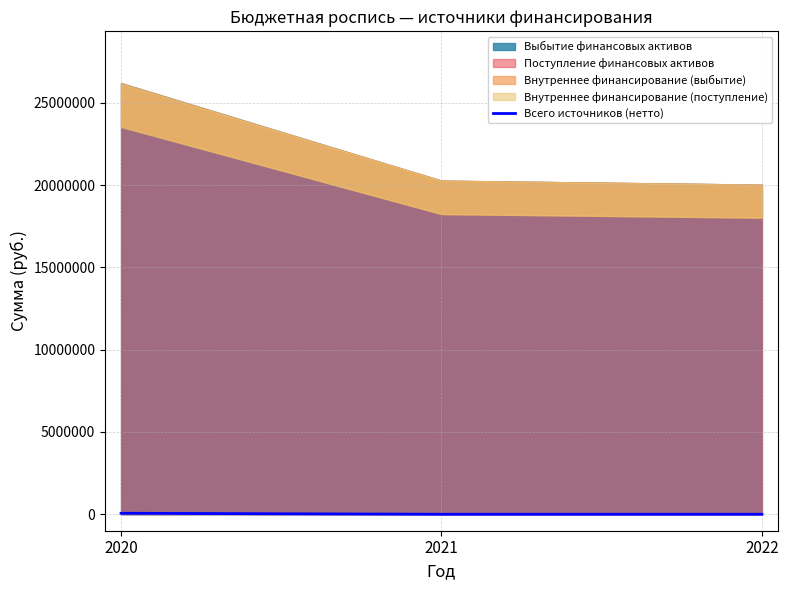

How many values are above zero?

1